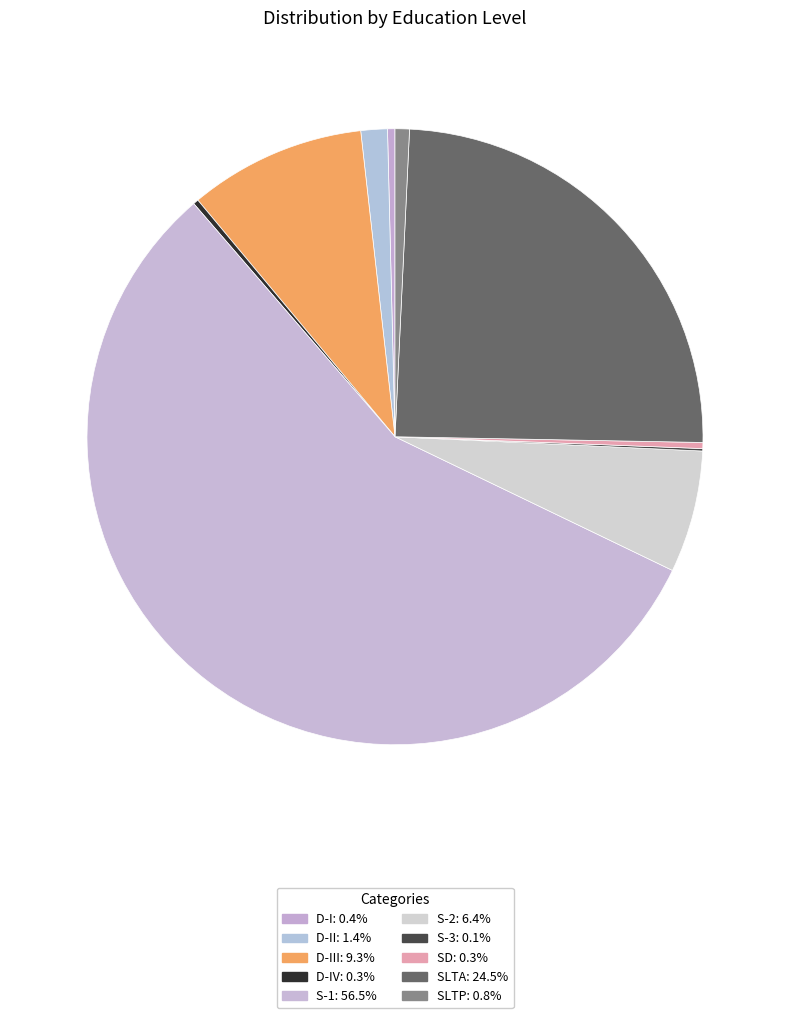

Which category has the biggest portion of the pie?

S-1